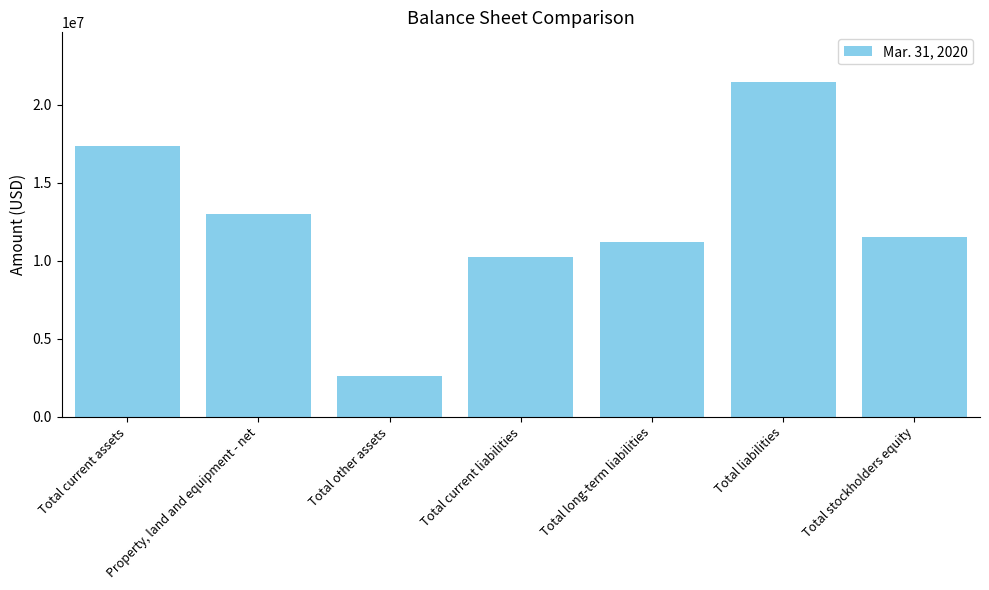

What is the ratio of the value at Total liabilities to the value at Total current assets?

1.2